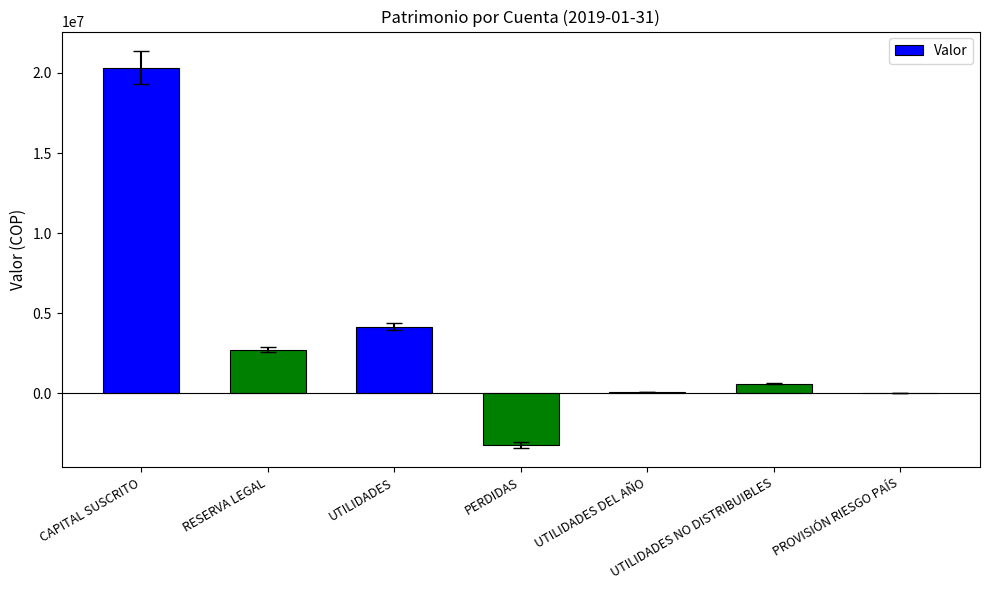

What is the sum of all values?

24670373.1